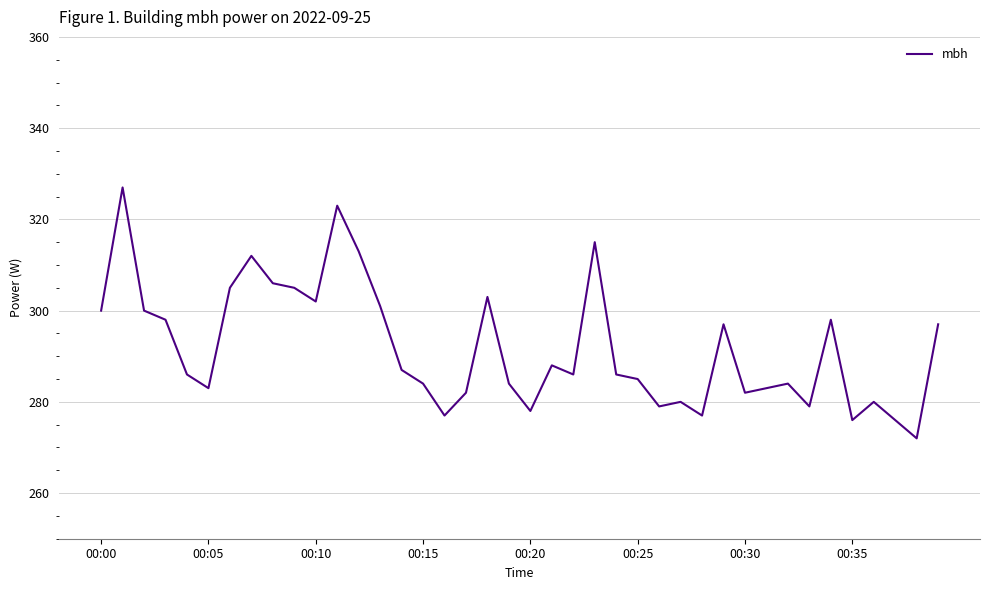

What is the minimum value shown in the chart?

272